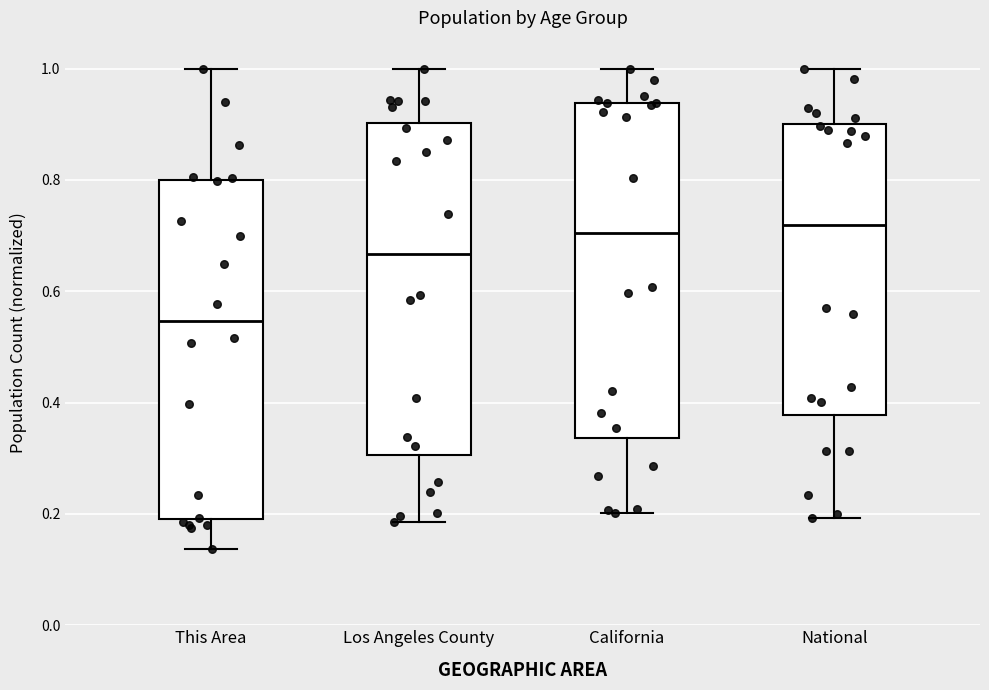

Reading left to right, transcribe this box plot: for each box, give where its median line is, the range the box spans, and where its two whiskers end, as read against the y-axis. The values are not printed on the chart, so give them approximately, as read against the axis.

This Area: median 0.54, box 0.20 to 0.80, whiskers 0.14 to 1.00
Los Angeles County: median 0.66, box 0.30 to 0.90, whiskers 0.18 to 1.00
California: median 0.70, box 0.34 to 0.94, whiskers 0.20 to 1.00
National: median 0.72, box 0.38 to 0.90, whiskers 0.20 to 1.00